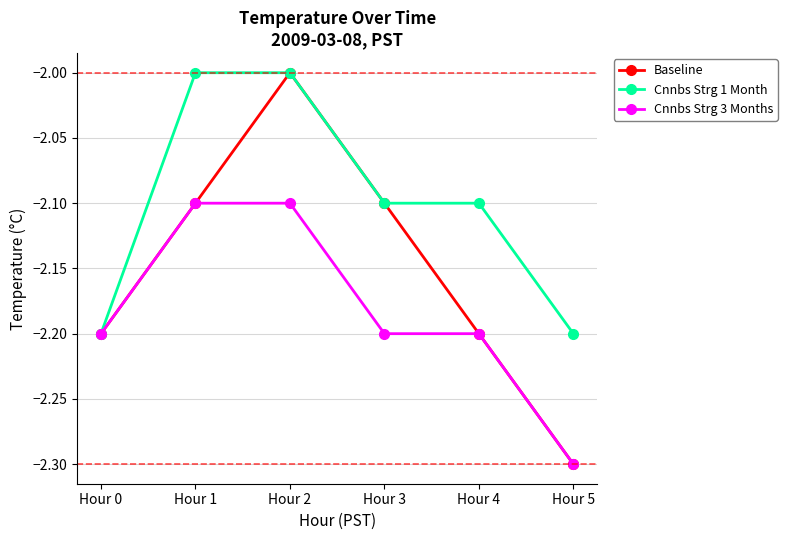

Is it true that Cnnbs Strg 1 Month equals -2.0 at Hour 2?

True